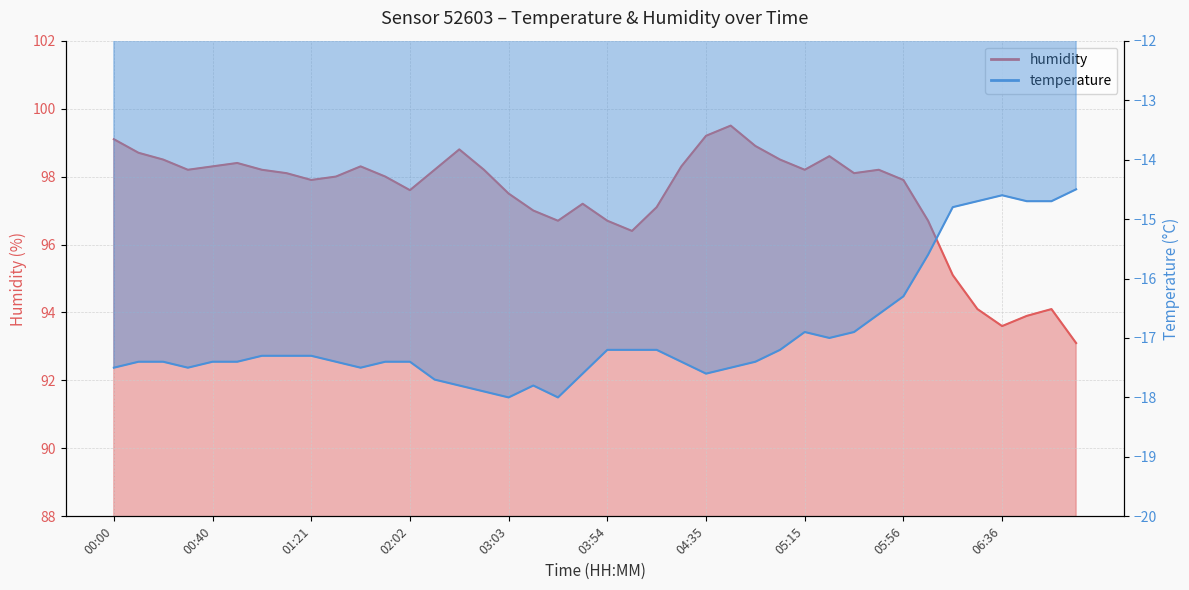

The value of temperature at 05:25 is -6.5. True or false?

False